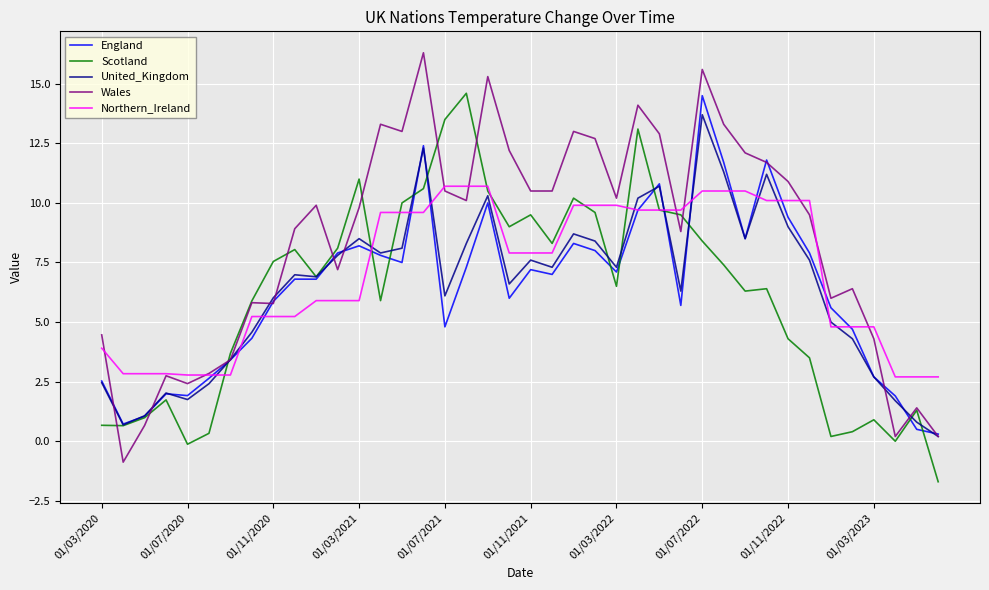

What is the sum of all Northern_Ireland values?

281.8